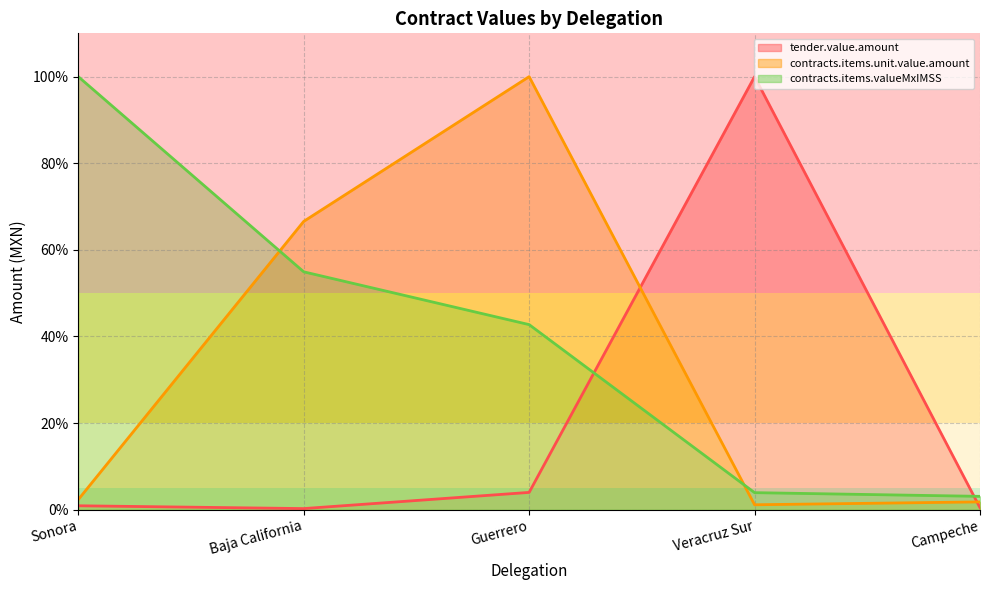

What position from the right is Campeche?

1